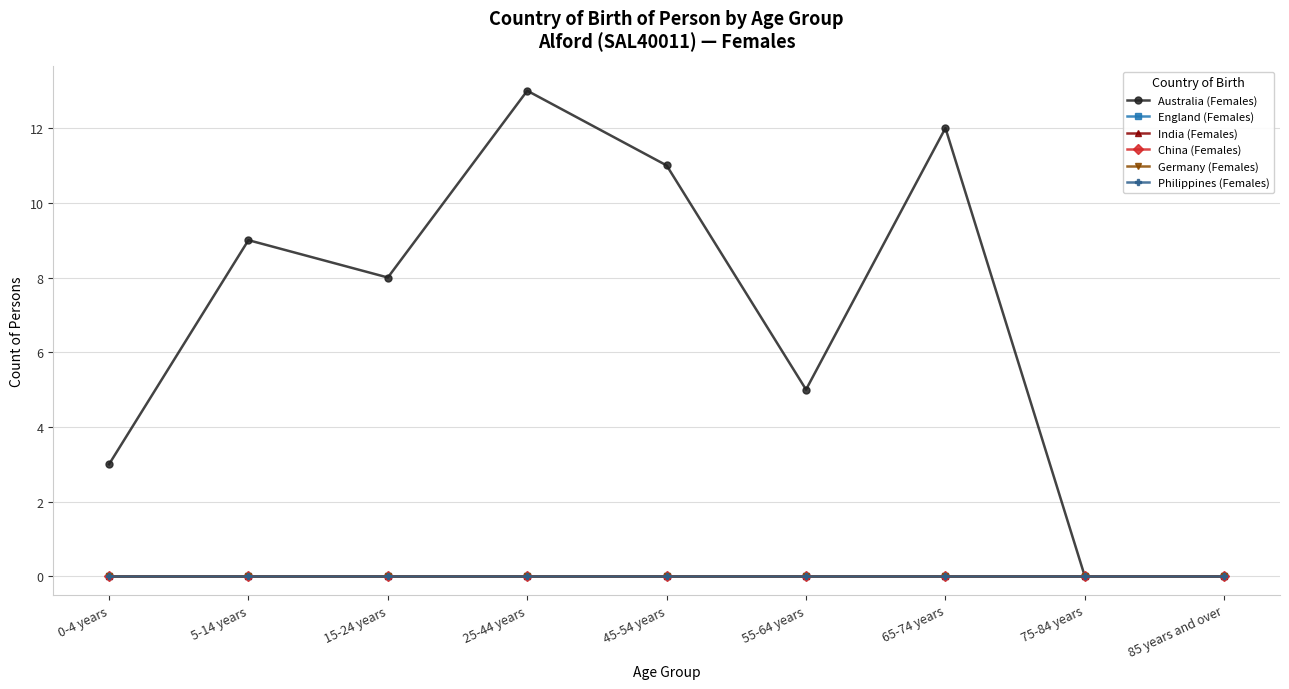

What is the sum of all Australia (Females) values?

61